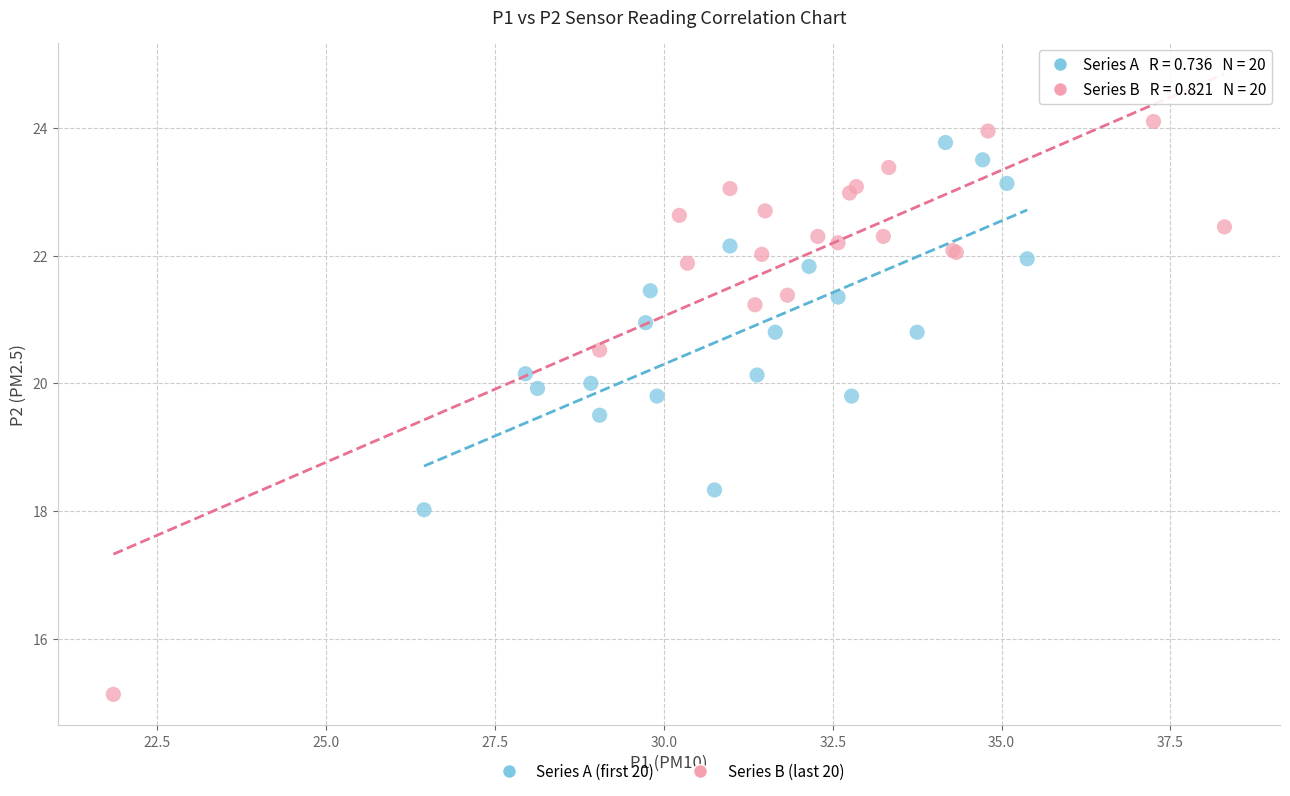

Which series reaches the minimum Y coordinate?

Series B (last 20)